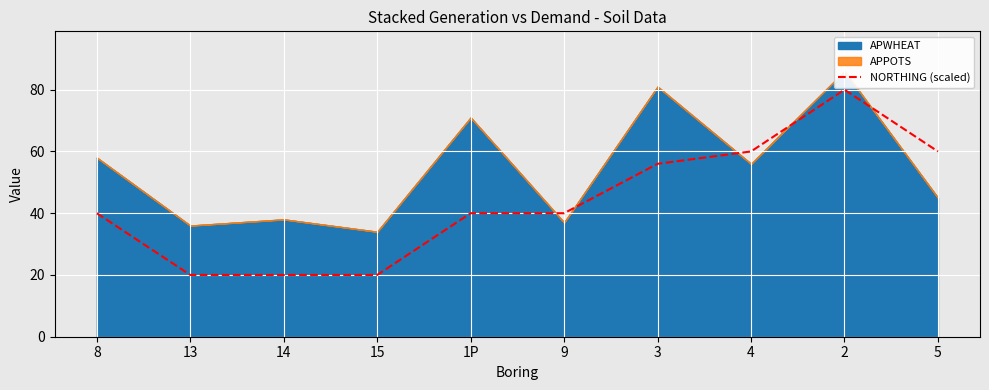

What is the difference between the maximum and second lowest values?

60